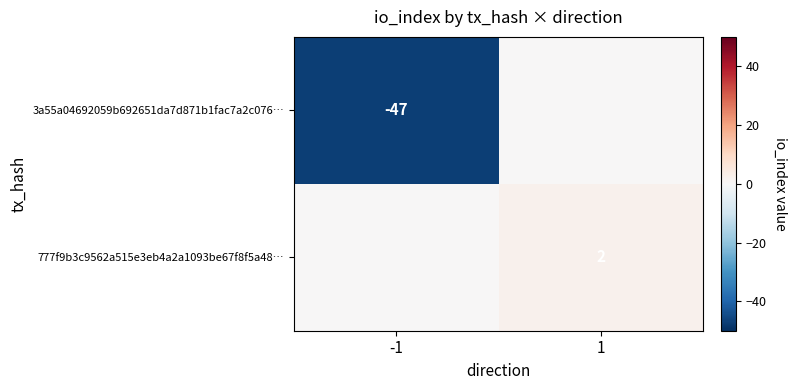

Which label corresponds to the largest value in the chart?

1